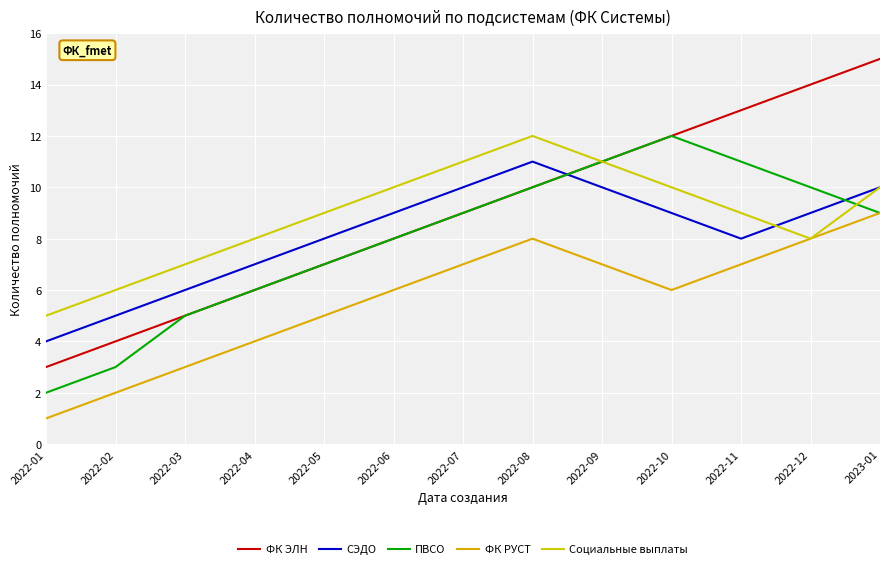

What are all the series names shown in the legend?

ФК ЭЛН, СЭДО, ПВСО, ФК РУСТ, Социальные выплаты